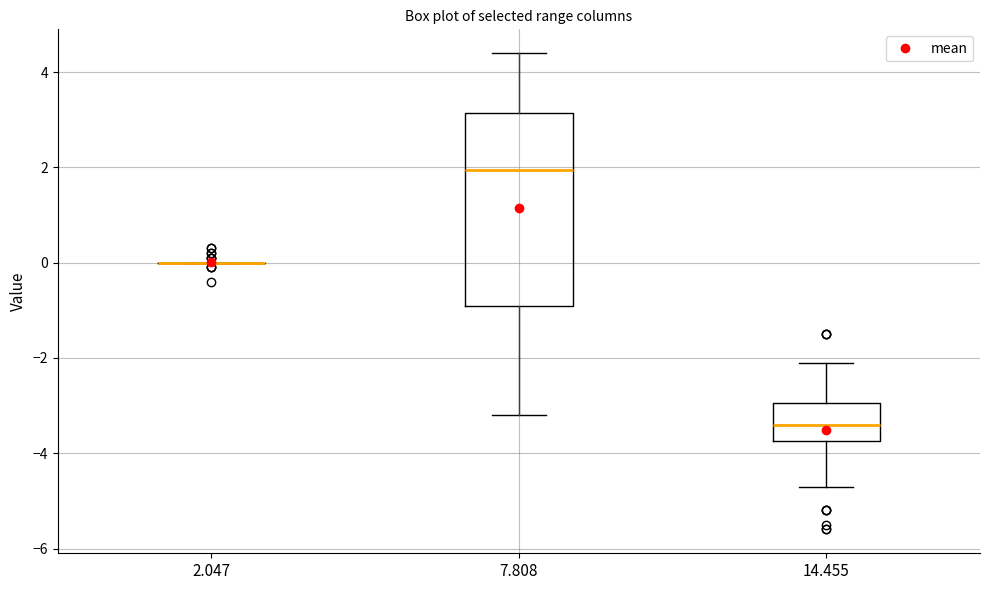

Reading left to right, transcribe this box plot: for each box, give where its median line is, the range the box spans, and where its two whiskers end, as read against the y-axis. The values are not printed on the chart, so give them approximately, as read against the axis.

2.047: box collapsed to a line at 0.0, whiskers 0.0 to 0.0
7.808: median 2.0, box -0.8 to 3.2, whiskers -3.2 to 4.4
14.455: median -3.4, box -3.8 to -3.0, whiskers -4.6 to -2.0